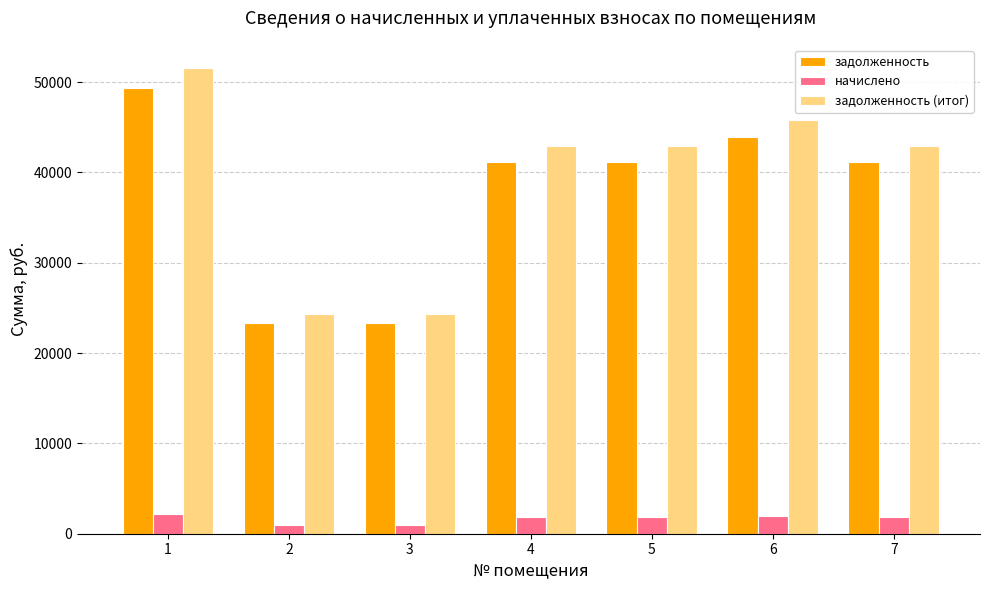

Which series has the widest spread of values?

задолженность (итог)